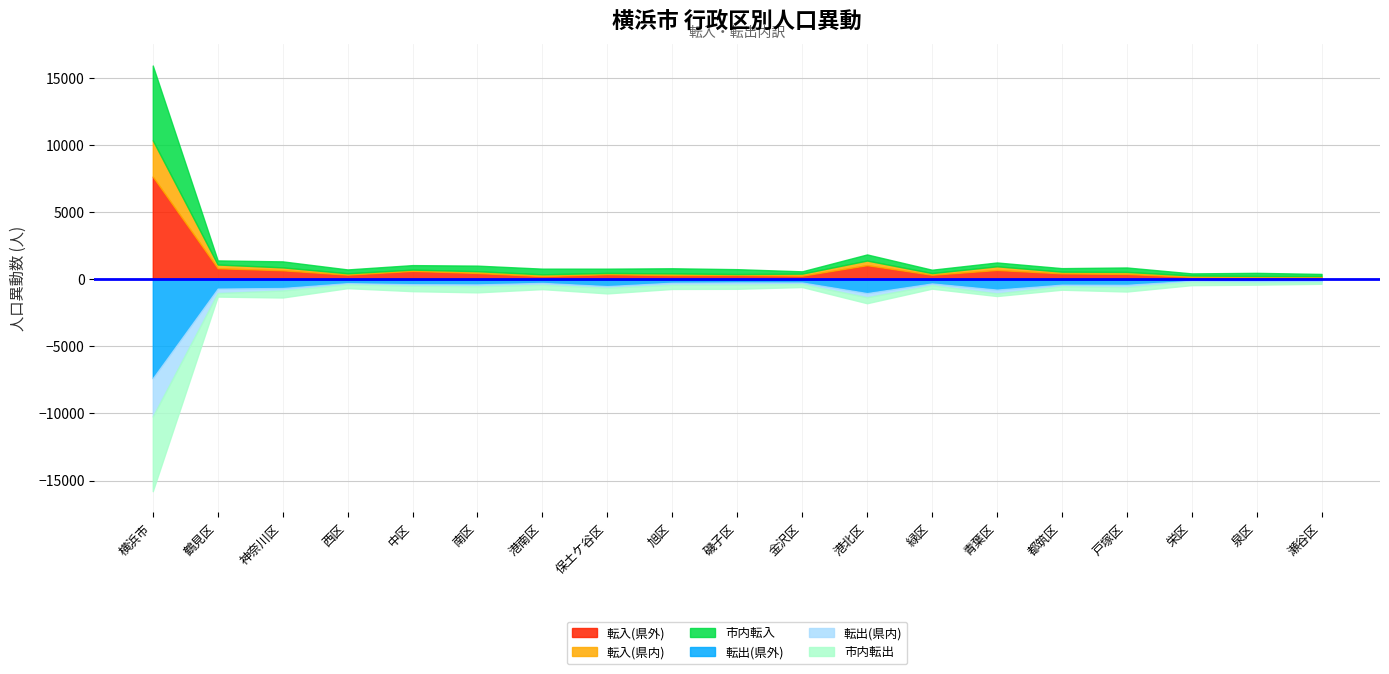

Is the value of 市内転入 at 西区 greater than the value of 転出(県内) at 泉区?

Yes